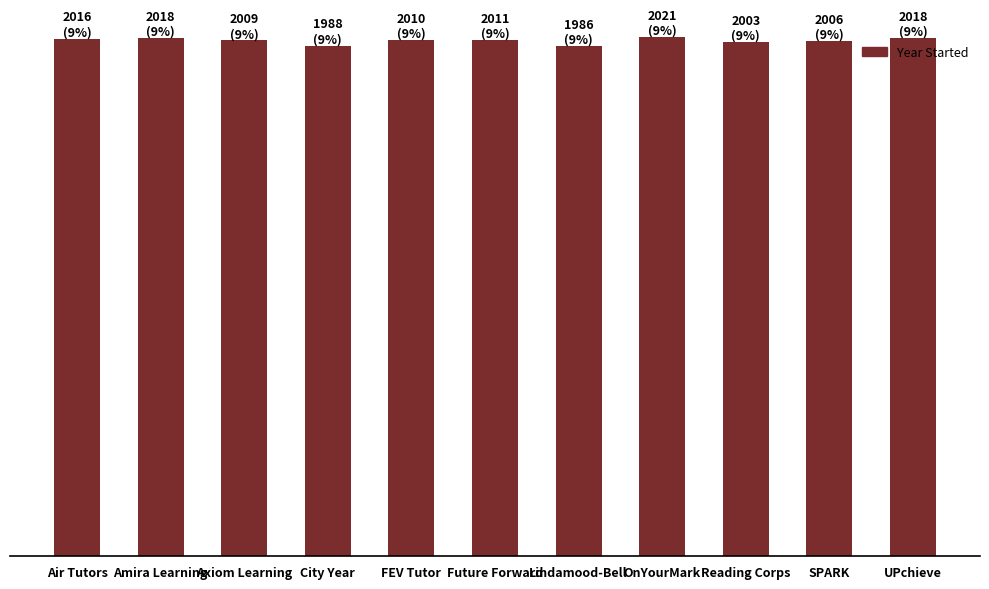

Are the bars horizontal?

No